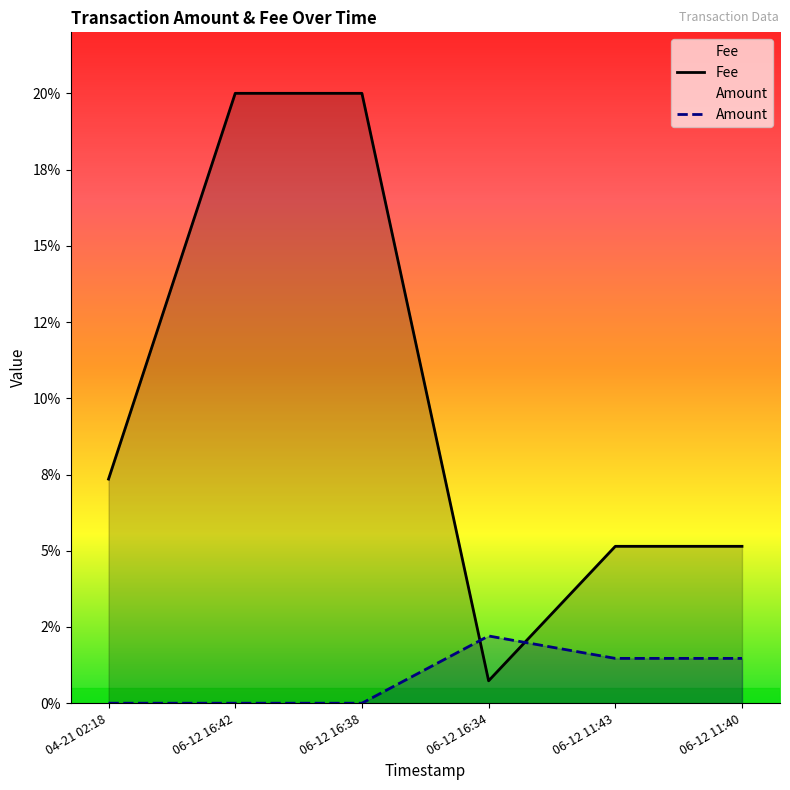

Count the number of data series in this chart.

2